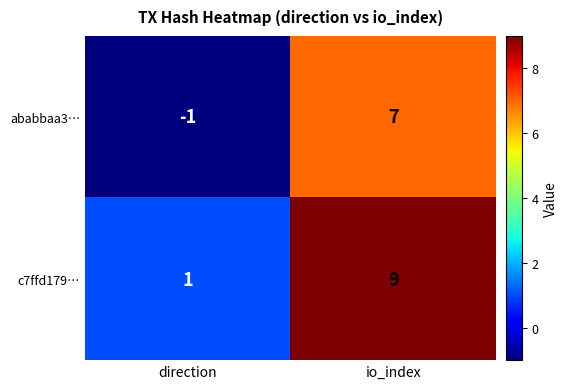

At direction, list the series in order from largest to smallest.

c7ffd179…, ababbaa3…